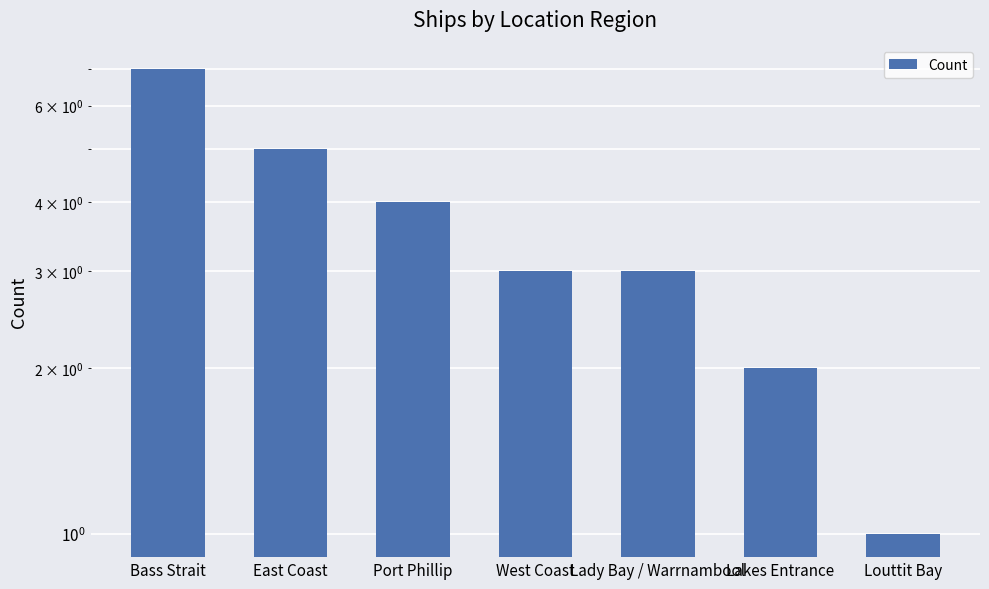

Does the chart contain stacked bars?

No